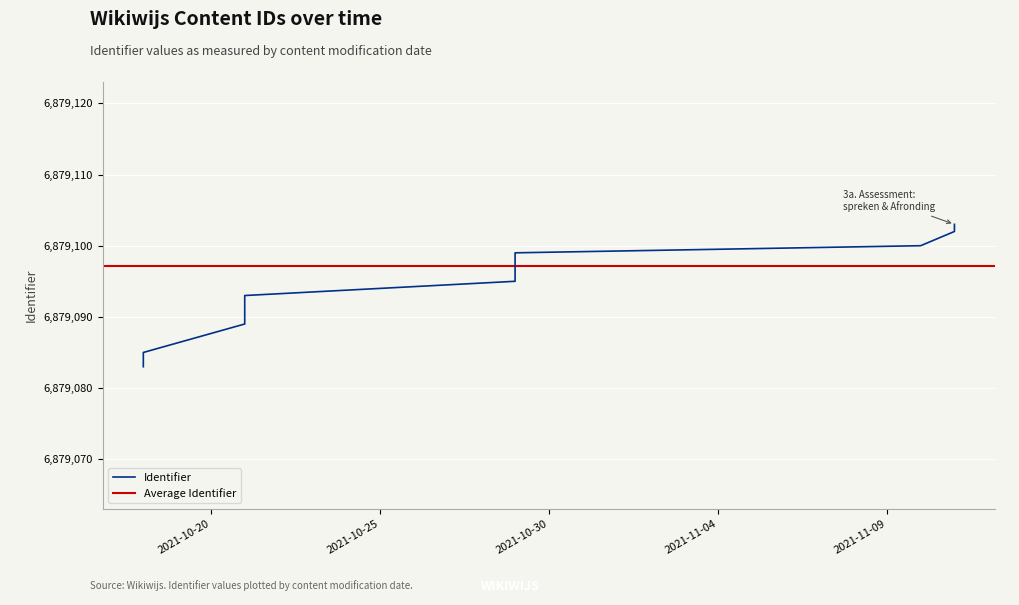

Rank the categories by value from highest to lowest.

2021-11-11, 2021-11-11, 2021-11-10, 2021-10-29, 2021-10-29, 2021-10-21, 2021-10-21, 2021-10-21, 2021-10-18, 2021-10-18